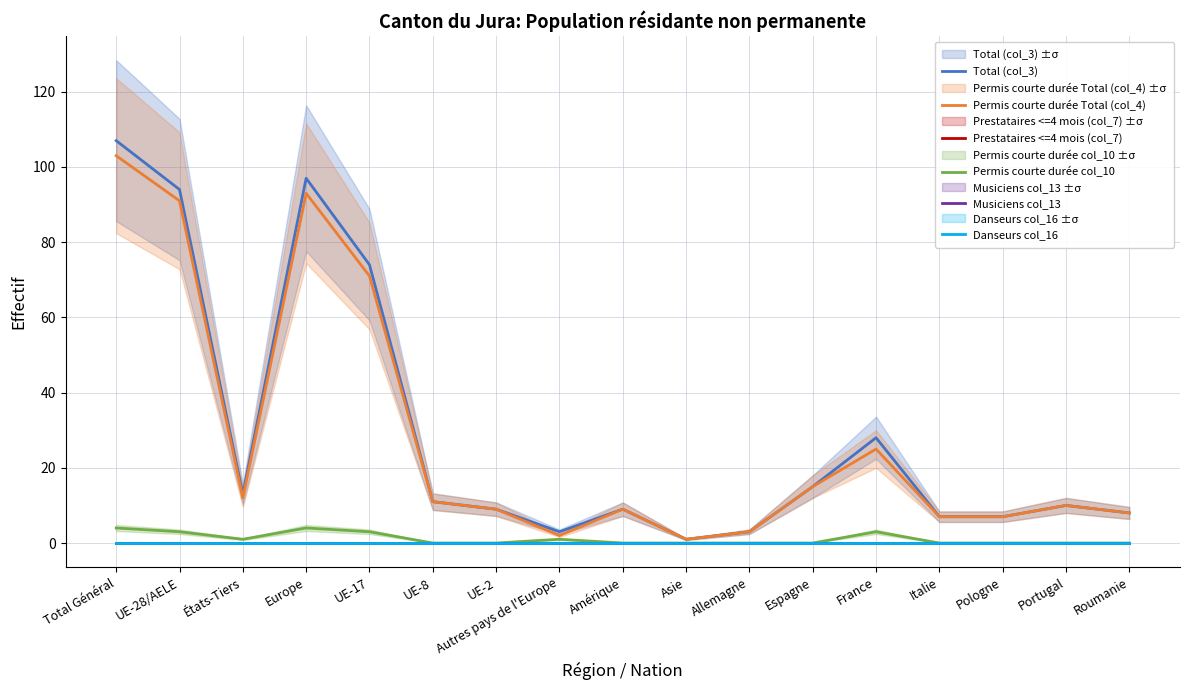

The Permis courte durée col_10 series shows -2 at Italie. True or false?

False